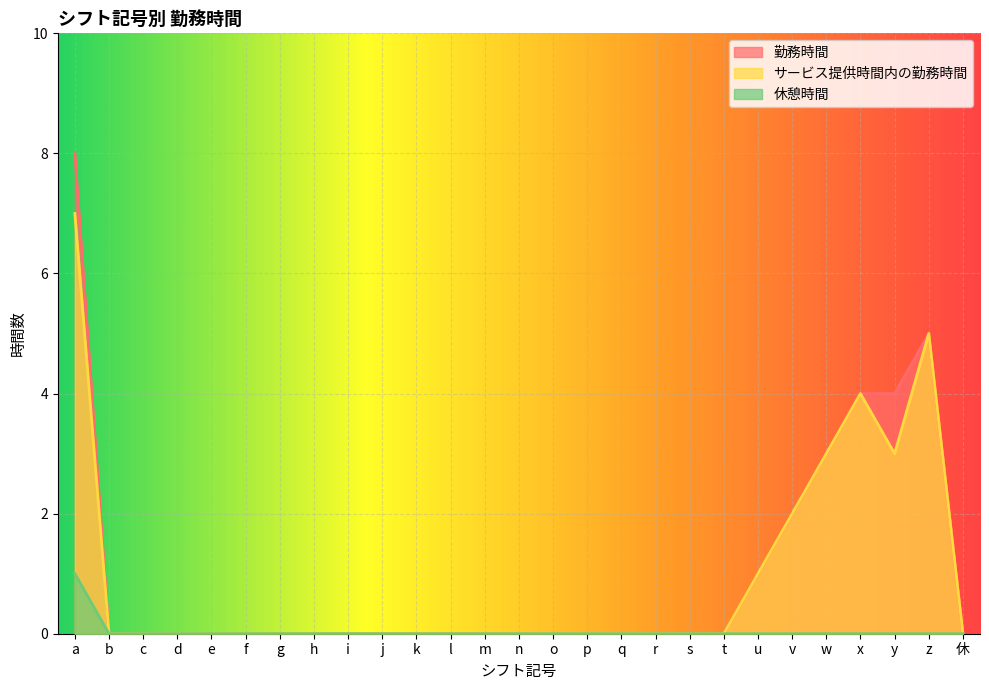

The value of 勤務時間 at b is 6. True or false?

False